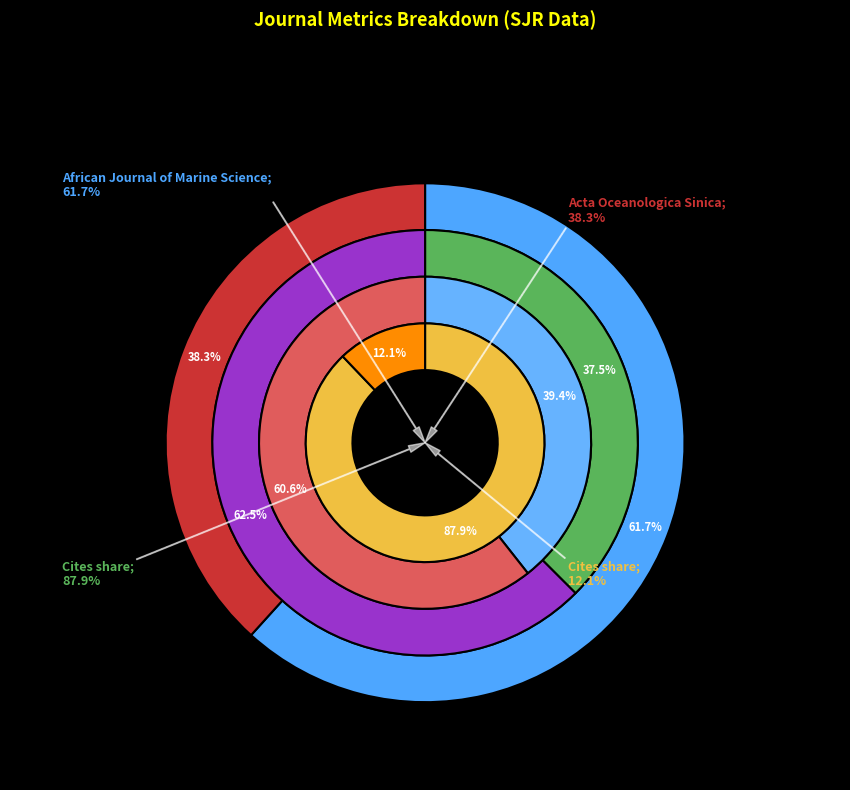

Do African Journal of Marine Science and Acta Oceanologica Sinica together represent more than half of the pie?

Yes